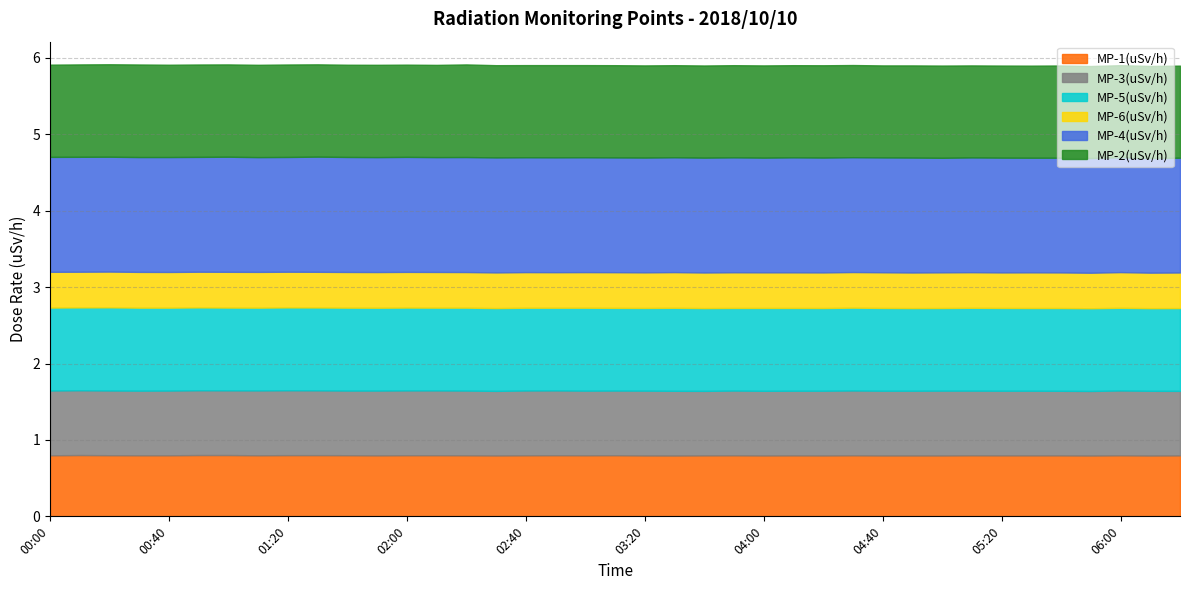

In MP-5(uSv/h), how many points are higher than both neighbors (excluding endpoints)?

9